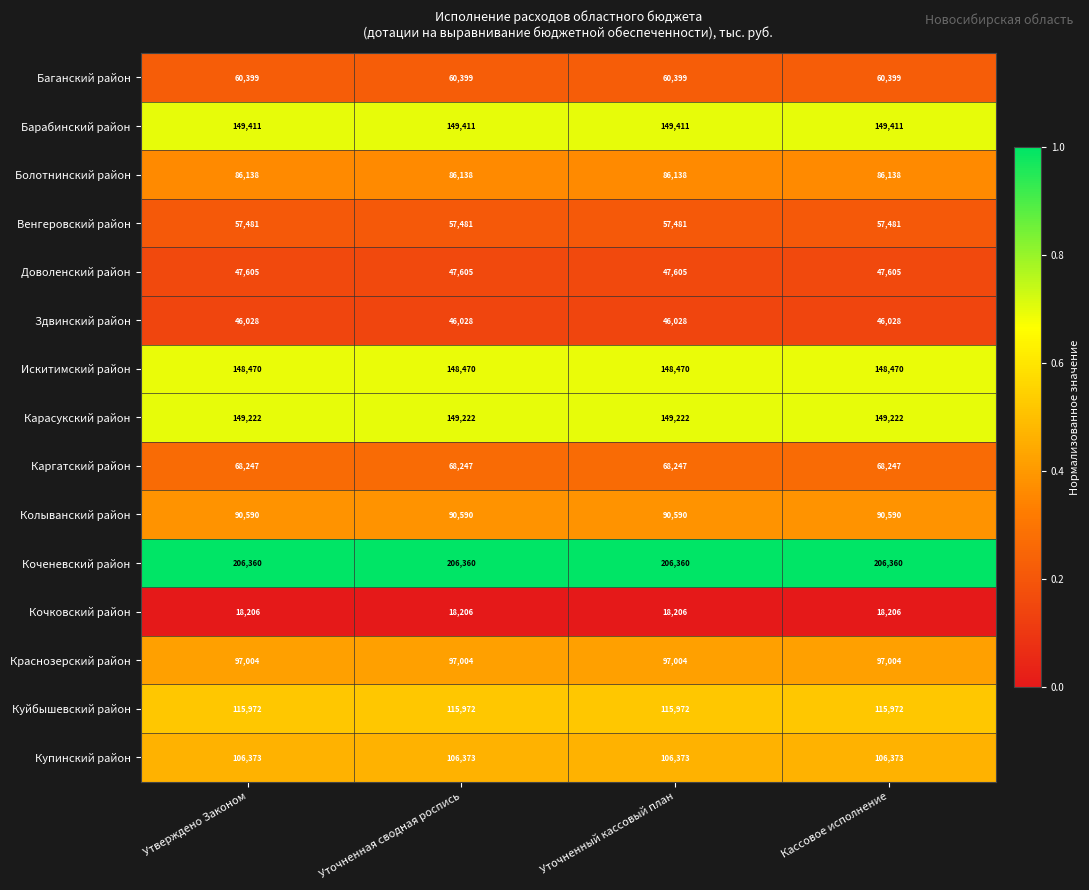

List the series in order of their peak value, lowest first.

Кочковский район, Здвинский район, Доволенский район, Венгеровский район, Баганский район, Каргатский район, Болотнинский район, Колыванский район, Краснозерский район, Купинский район, Куйбышевский район, Искитимский район, Карасукский район, Барабинский район, Коченевский район